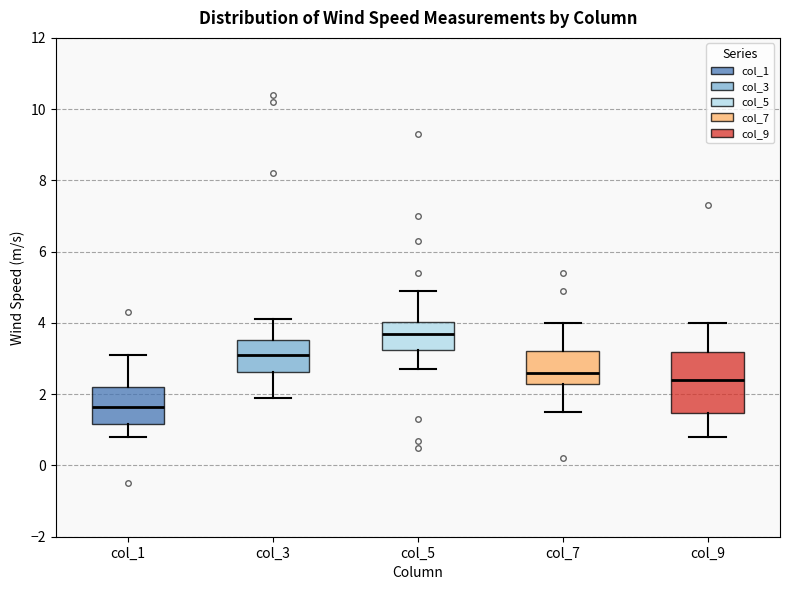

Reading left to right, transcribe this box plot: for each box, give where its median line is, the range the box spans, and where its two whiskers end, as read against the y-axis. The values are not printed on the chart, so give them approximately, as read against the axis.

col_1: median 1.6, box 1.2 to 2.2, whiskers 0.8 to 3.2
col_3: median 3.2, box 2.6 to 3.6, whiskers 2.0 to 4.2
col_5: median 3.8, box 3.2 to 4.0, whiskers 2.8 to 5.0
col_7: median 2.6, box 2.4 to 3.2, whiskers 1.6 to 4.0
col_9: median 2.4, box 1.4 to 3.2, whiskers 0.8 to 4.0